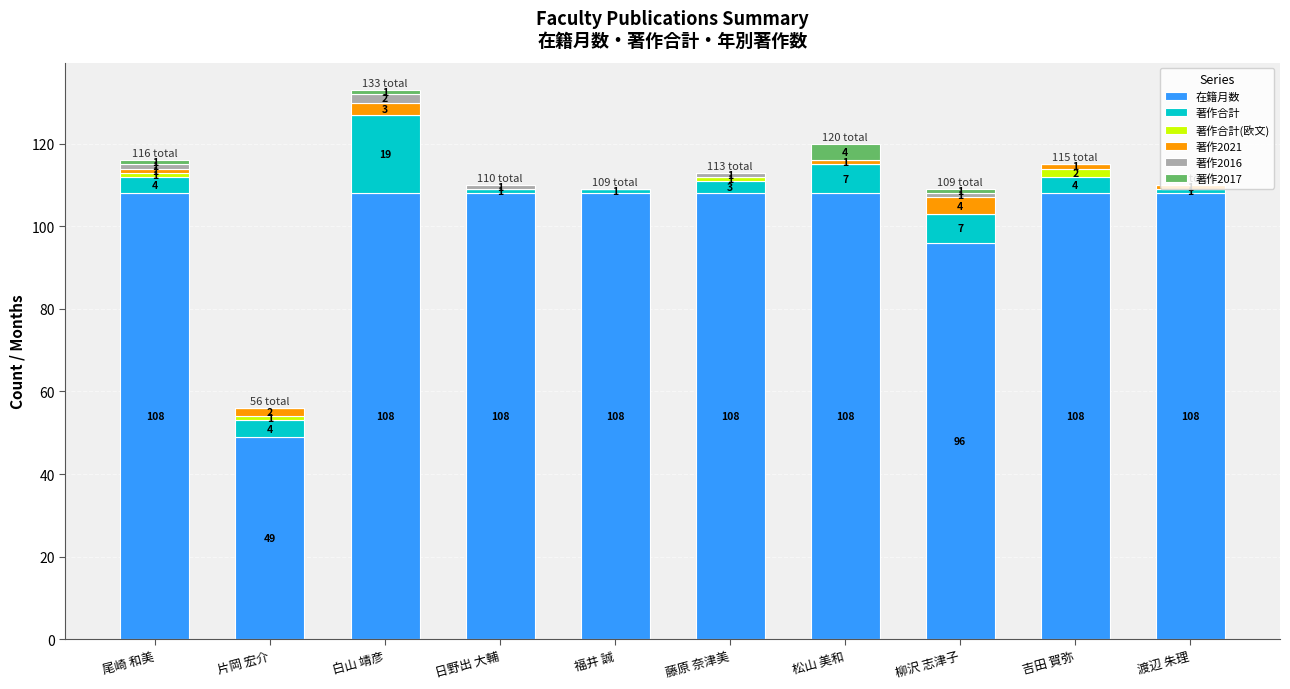

At which category is the sum across all series the highest?

白山 靖彦